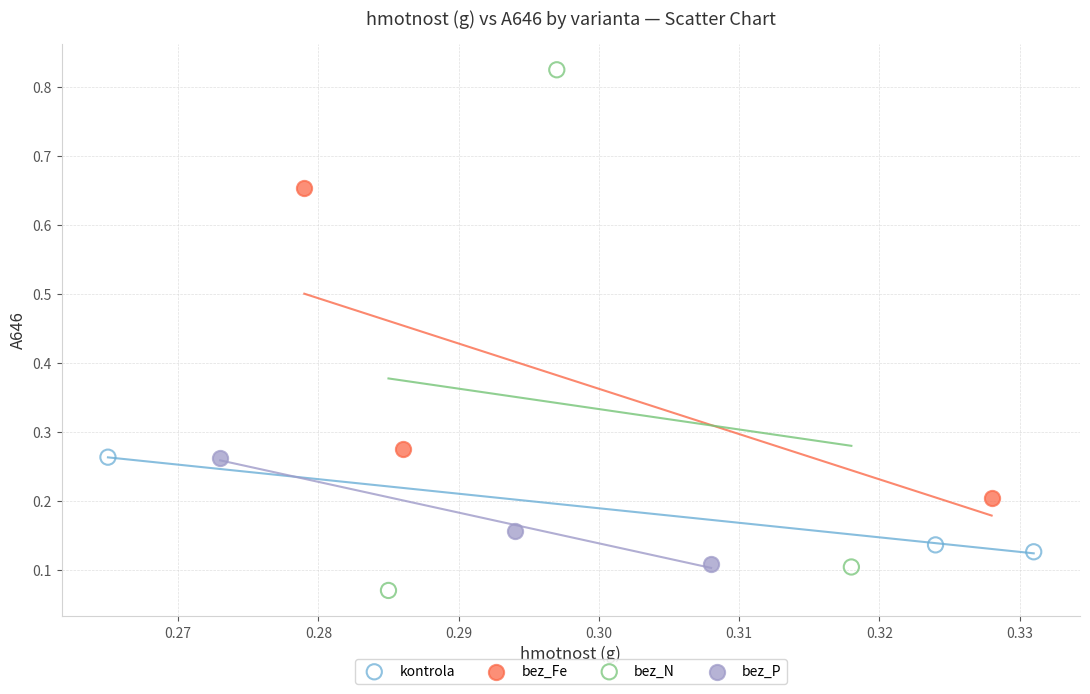

Which series reaches the minimum Y coordinate?

bez_N